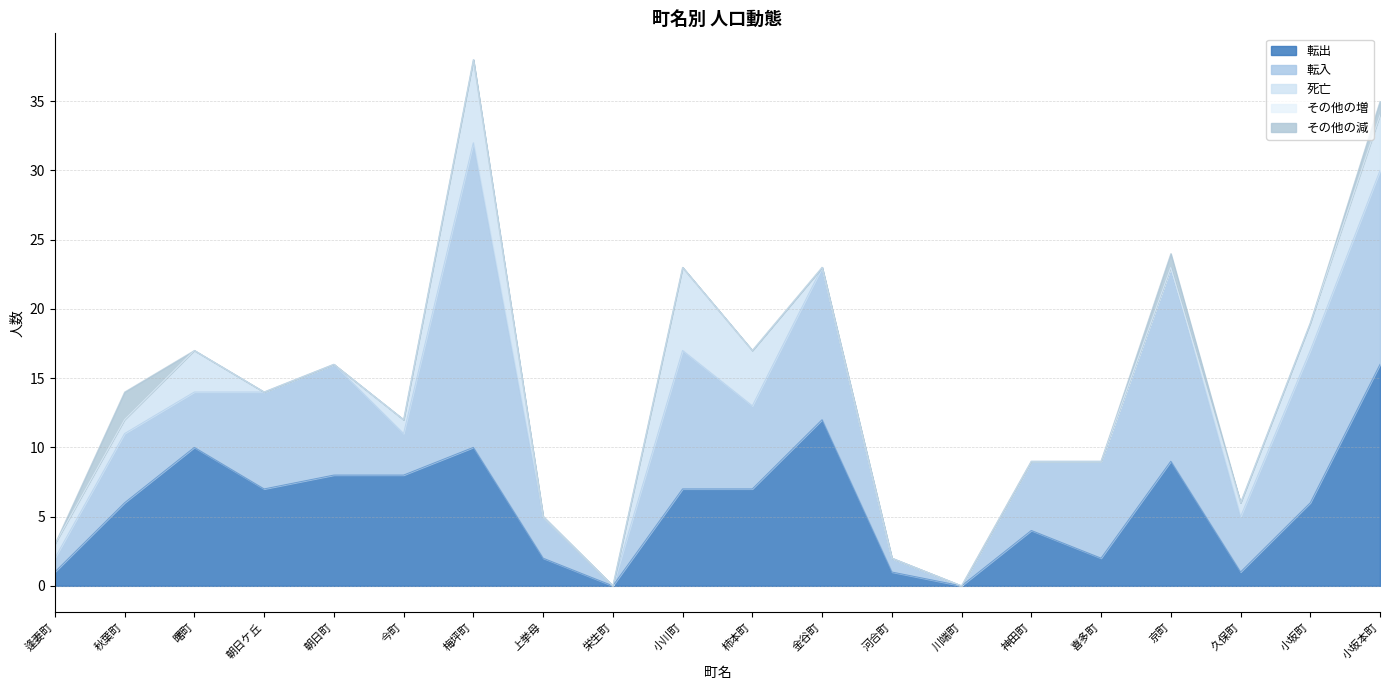

Reading left to right, what are all the values shown in this chart?

転出: 1	6	10	7	8	8	10	2	0	7	7	12	1	0	4	2	9	1	6	16
転入: 1	5	4	7	8	3	22	3	0	10	6	11	1	0	5	7	14	4	11	14
死亡: 1	1	3	0	0	1	6	0	0	6	4	0	0	0	0	0	0	1	2	4
その他の増: 0	0	0	0	0	0	0	0	0	0	0	0	0	0	0	0	0	0	0	0
その他の減: 0	2	0	0	0	0	0	0	0	0	0	0	0	0	0	0	1	0	0	1